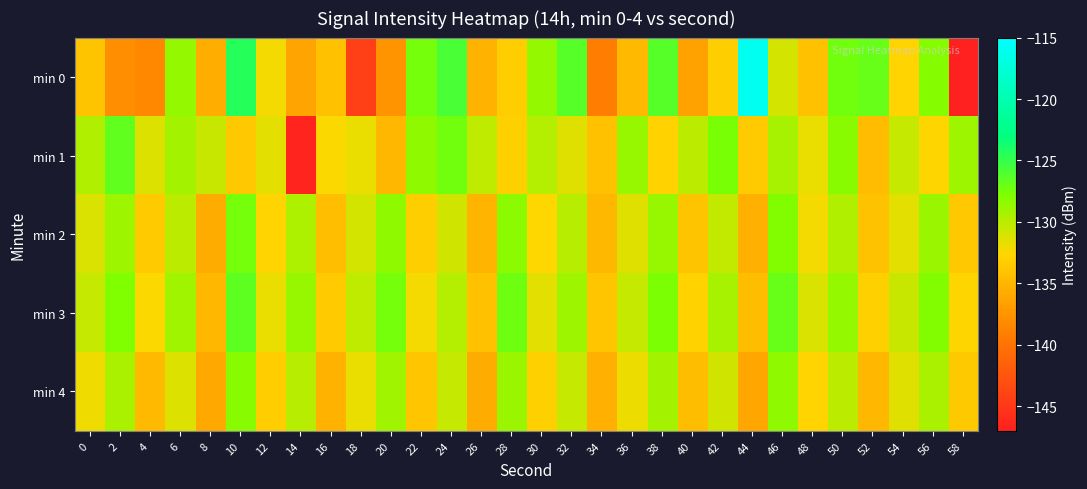

What is the difference between the highest and lowest values at 4?

7.0